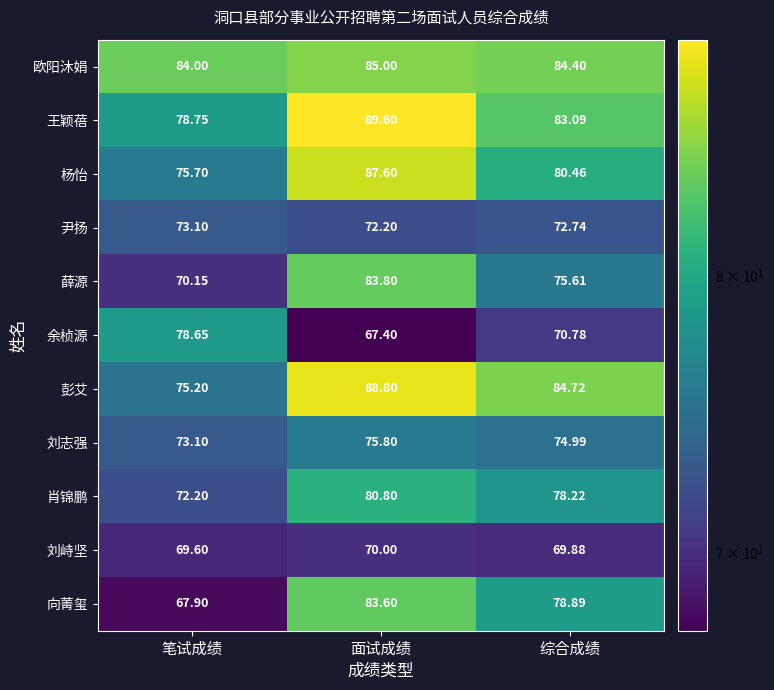

Rank the series at 面试成绩 from highest to lowest value.

王颖蓓, 彭艾, 杨怡, 欧阳沐娟, 薛源, 向菁玺, 肖锦鹏, 刘志强, 尹扬, 刘峙坚, 余桢源